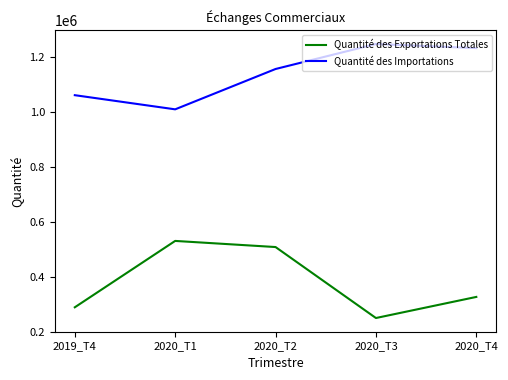

What is the sum of the Quantité des Exportations Totales values at 2020_T2 and 2020_T1?

1038339.9